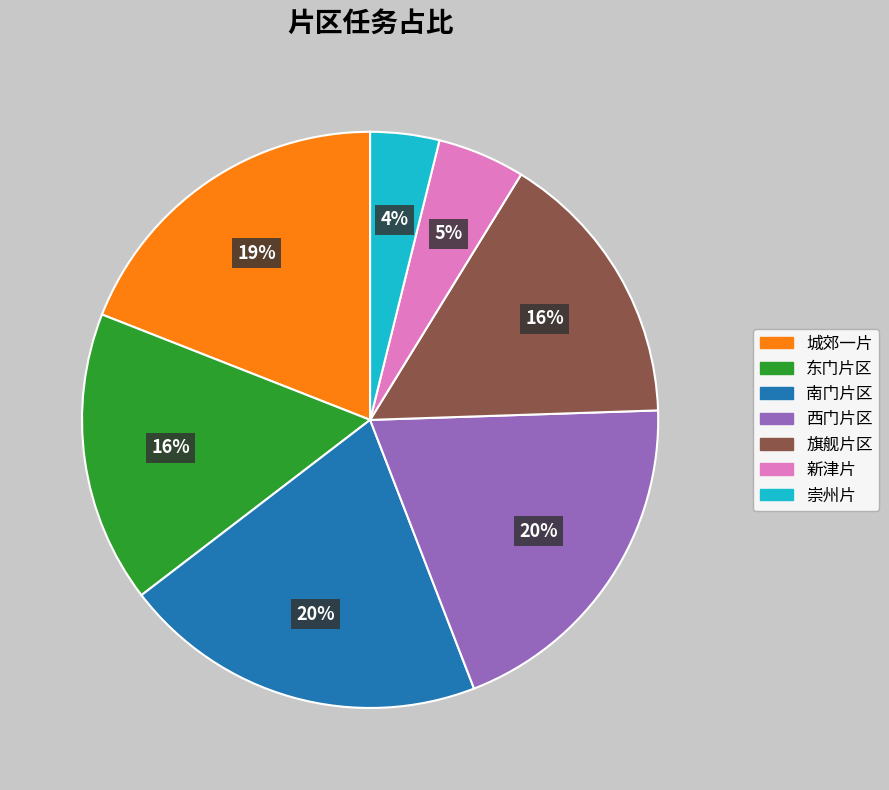

Do 城郊一片 and 崇州片 together represent more than half of the pie?

No